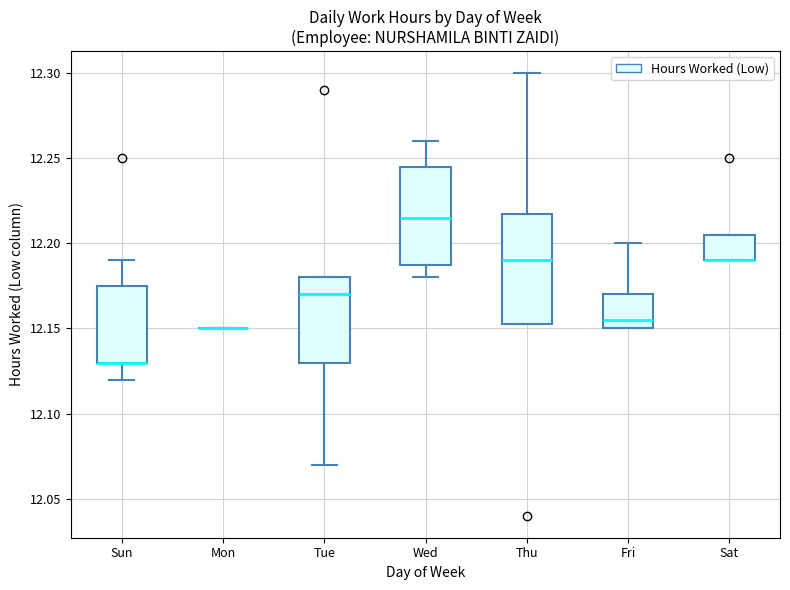

Reading left to right, read every box against the y-axis: the position of its median line, the range the box covers, and the ends of its whiskers. The values are not printed on the chart, so give them approximately, as read against the axis.

Sun: median 12.130 (drawn on the box's lower edge), box 12.130 to 12.175, whiskers 12.120 to 12.190
Mon: box collapsed to a line at 12.150, whiskers 12.150 to 12.150
Tue: median 12.170, box 12.130 to 12.180, whiskers 12.070 to 12.180
Wed: median 12.215, box 12.190 to 12.245, whiskers 12.180 to 12.260
Thu: median 12.190, box 12.155 to 12.220, whiskers 12.155 to 12.300
Fri: median 12.155, box 12.150 to 12.170, whiskers 12.150 to 12.200
Sat: median 12.190 (drawn on the box's lower edge), box 12.190 to 12.205, whiskers 12.190 to 12.205